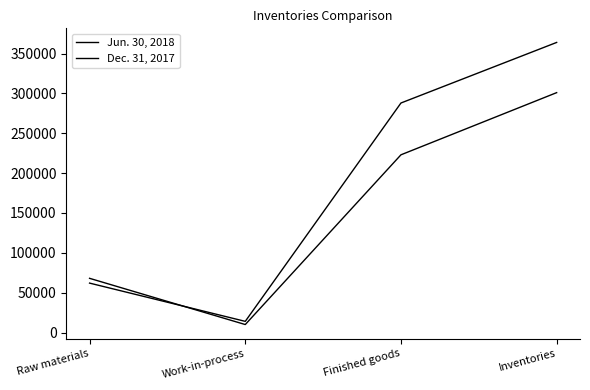

How many values in the Dec. 31, 2017 series are below 223000?

2